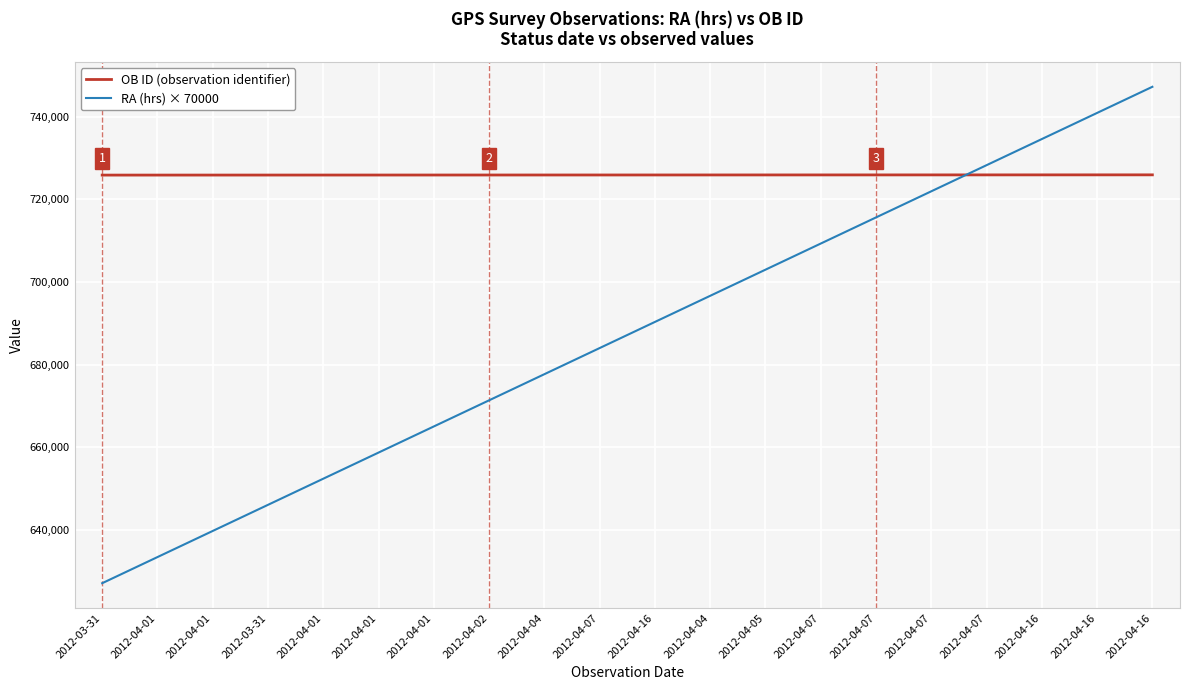

What are all the series names shown in the legend?

OB ID (observation identifier), RA (hrs) × 70000